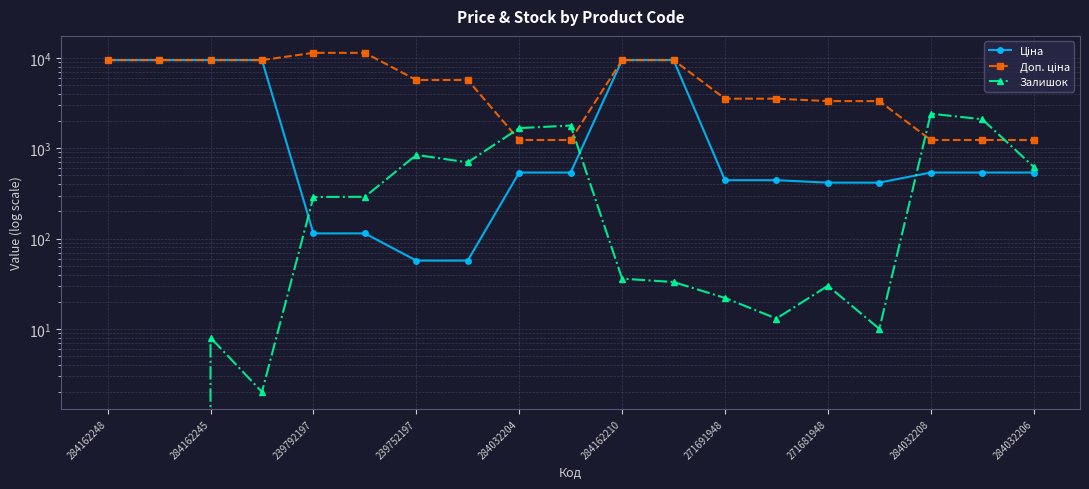

True or false: Доп. ціна and Ціна intersect in this chart.

False